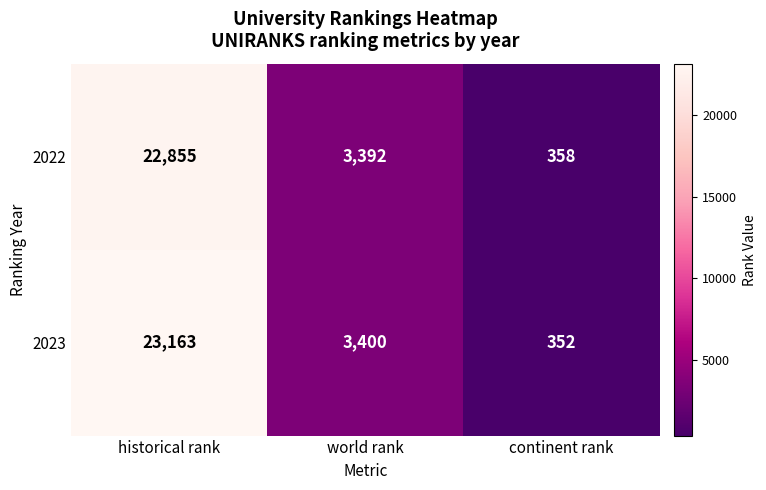

Which series has the widest spread of values?

2023